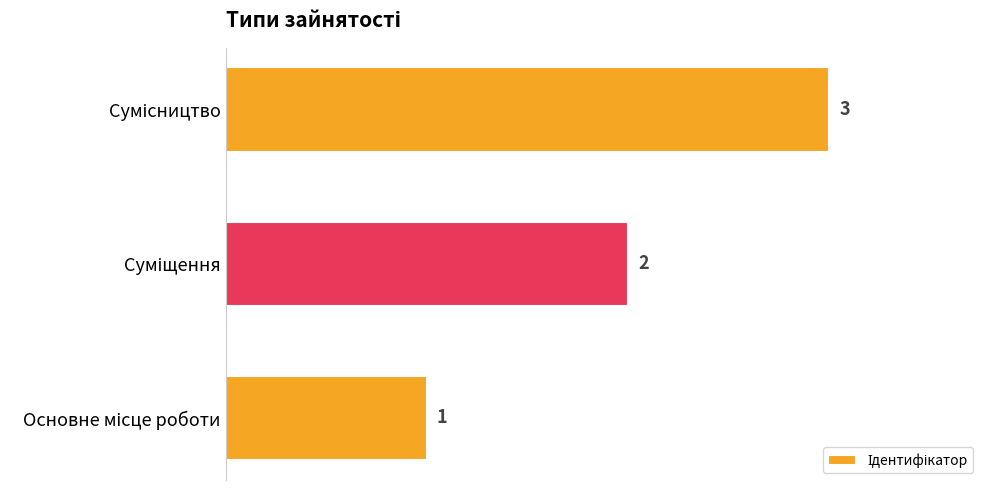

What is the sum of all values?

6